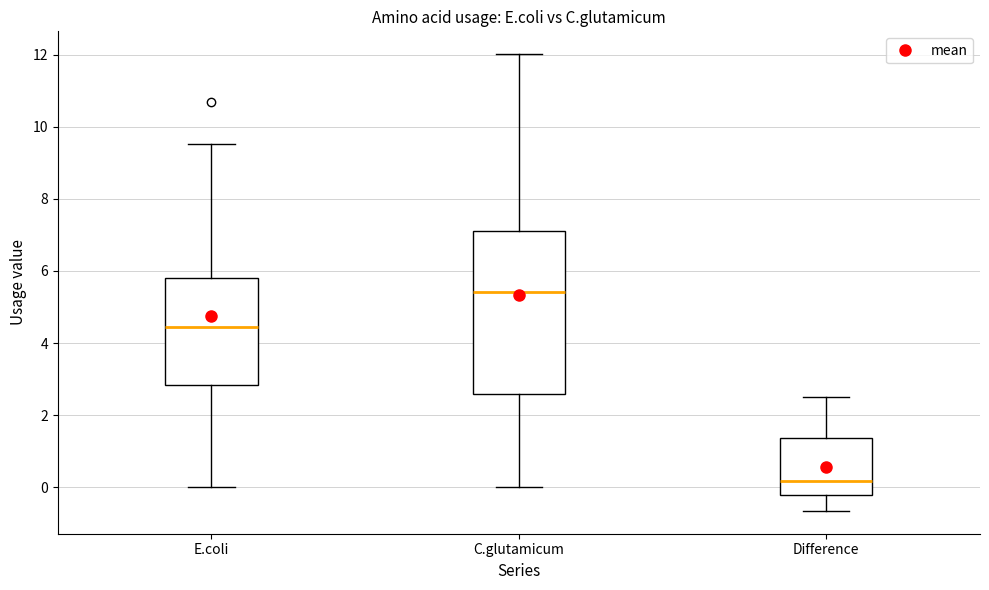

Where does the median line of the box for E.coli sit on the y-axis? The values are not printed on the chart, so give them approximately, as read against the axis.

4.4